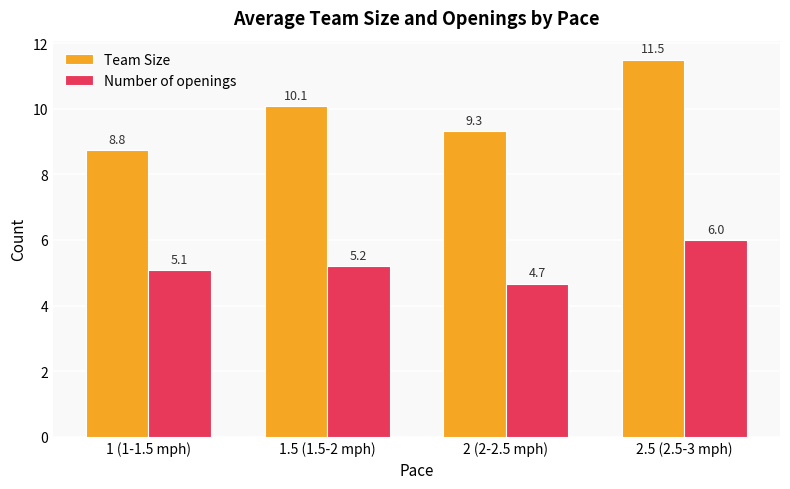

What is the difference between the Team Size values at 1.5 (1.5-2 mph) and 2 (2-2.5 mph)?

0.8